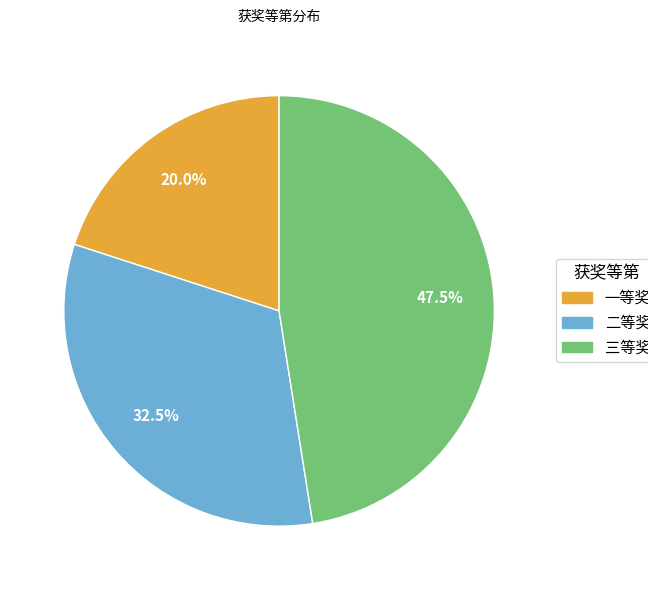

Which has a higher value, 二等奖 or 三等奖?

三等奖